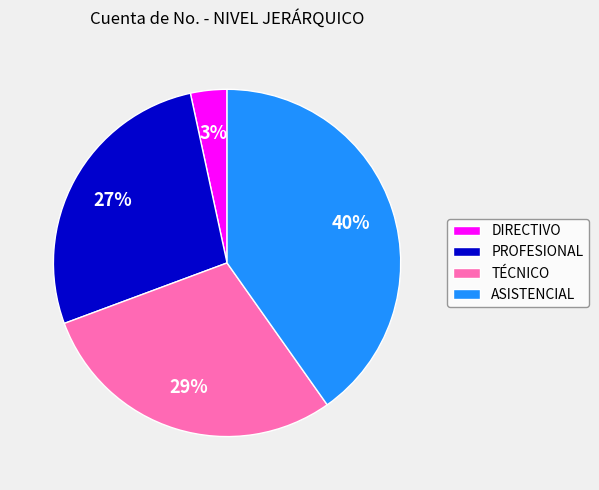

Rank the categories by value from lowest to highest.

DIRECTIVO, PROFESIONAL, TÉCNICO, ASISTENCIAL